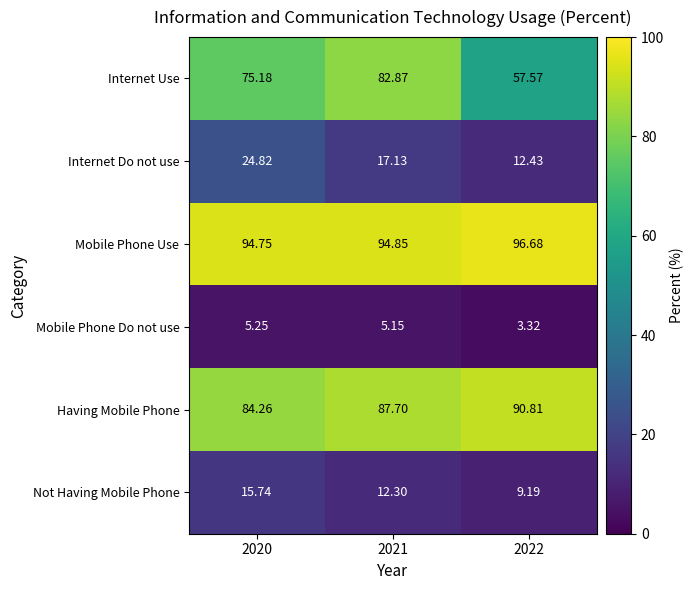

Which series changed the most between 2020 and 2022?

Internet Use